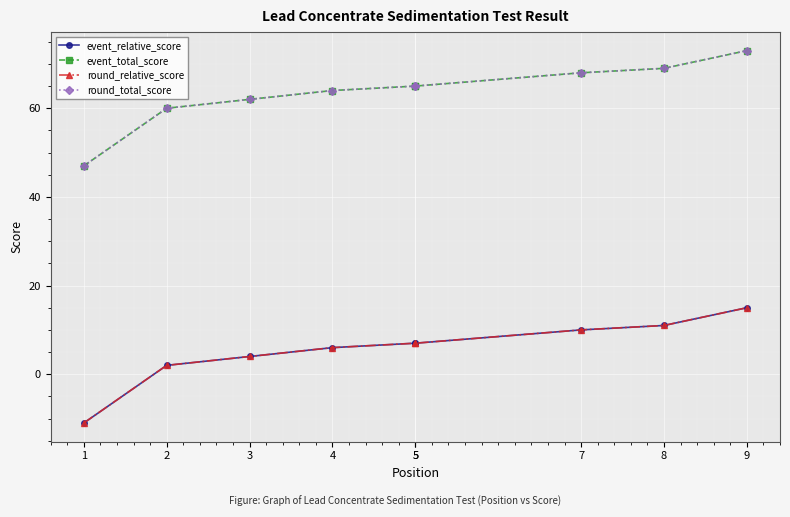

The value of round_total_score at 2 is 103. True or false?

False